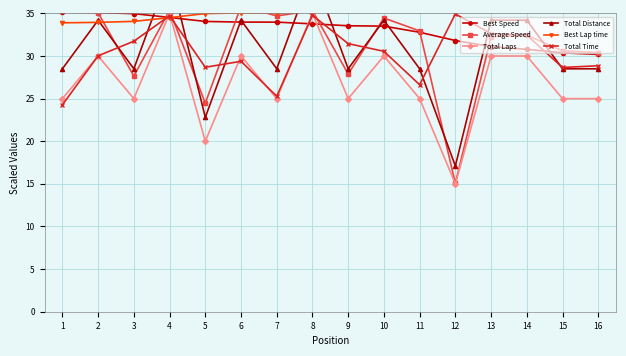

Rank the series by their maximum value, from lowest to highest.

Total Time, Total Laps, Best Speed, Average Speed, Best Lap time, Total Distance